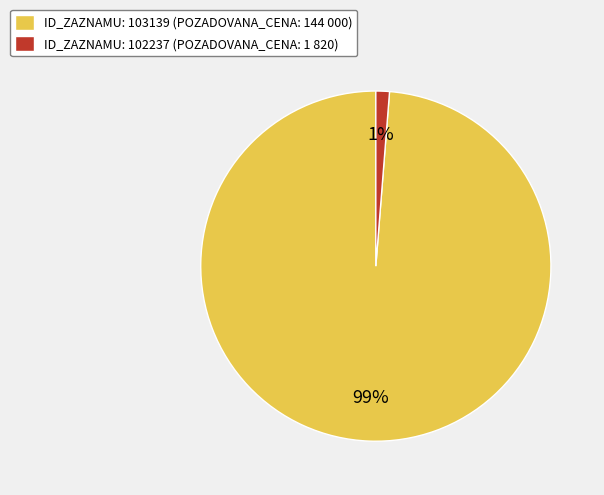

Is there a majority slice in this chart?

Yes